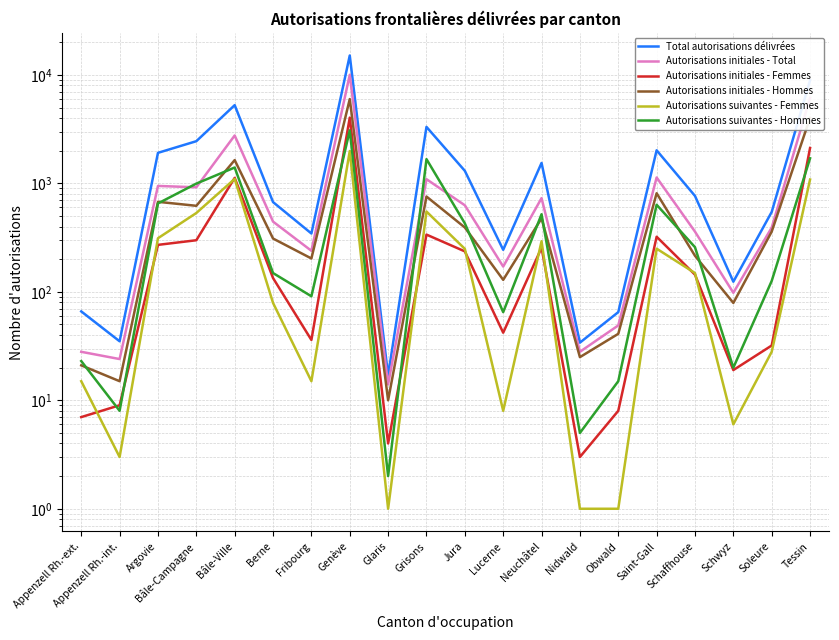

Reading left to right, extract all data points from this chart.

Total autorisations délivrées: Appenzell Rh.-ext.=66	Appenzell Rh.-int.=35	Argovie=1912	Bâle-Campagne=2448	Bâle-Ville=5262	Berne=672	Fribourg=345	Genève=15098	Glaris=17	Grisons=3316	Jura=1305	Lucerne=244	Neuchâtel=1543	Nidwald=34	Obwald=65	Saint-Gall=2018	Schaffhouse=766	Schwyz=124	Soleure=545	Tessin=8926
Autorisations initiales - Total: Appenzell Rh.-ext.=28	Appenzell Rh.-int.=24	Argovie=947	Bâle-Campagne=920	Bâle-Ville=2763	Berne=444	Fribourg=239	Genève=10026	Glaris=14	Grisons=1093	Jura=628	Lucerne=171	Neuchâtel=731	Nidwald=28	Obwald=49	Saint-Gall=1133	Schaffhouse=359	Schwyz=98	Soleure=391	Tessin=6138
Autorisations initiales - Femmes: Appenzell Rh.-ext.=7	Appenzell Rh.-int.=9	Argovie=271	Bâle-Campagne=299	Bâle-Ville=1124	Berne=134	Fribourg=36	Genève=4039	Glaris=4	Grisons=337	Jura=236	Lucerne=42	Neuchâtel=255	Nidwald=3	Obwald=8	Saint-Gall=322	Schaffhouse=144	Schwyz=19	Soleure=32	Tessin=2119
Autorisations initiales - Hommes: Appenzell Rh.-ext.=21	Appenzell Rh.-int.=15	Argovie=676	Bâle-Campagne=621	Bâle-Ville=1639	Berne=310	Fribourg=203	Genève=5987	Glaris=10	Grisons=756	Jura=392	Lucerne=129	Neuchâtel=476	Nidwald=25	Obwald=41	Saint-Gall=811	Schaffhouse=215	Schwyz=79	Soleure=359	Tessin=4019
Autorisations suivantes - Femmes: Appenzell Rh.-ext.=15	Appenzell Rh.-int.=3	Argovie=312	Bâle-Campagne=533	Bâle-Ville=1099	Berne=79	Fribourg=15	Genève=1989	Glaris=1	Grisons=550	Jura=249	Lucerne=8	Neuchâtel=293	Nidwald=1	Obwald=1	Saint-Gall=250	Schaffhouse=149	Schwyz=6	Soleure=28	Tessin=1085
Autorisations suivantes - Hommes: Appenzell Rh.-ext.=23	Appenzell Rh.-int.=8	Argovie=653	Bâle-Campagne=995	Bâle-Ville=1400	Berne=149	Fribourg=91	Genève=3083	Glaris=2	Grisons=1673	Jura=428	Lucerne=65	Neuchâtel=519	Nidwald=5	Obwald=15	Saint-Gall=635	Schaffhouse=258	Schwyz=20	Soleure=126	Tessin=1703